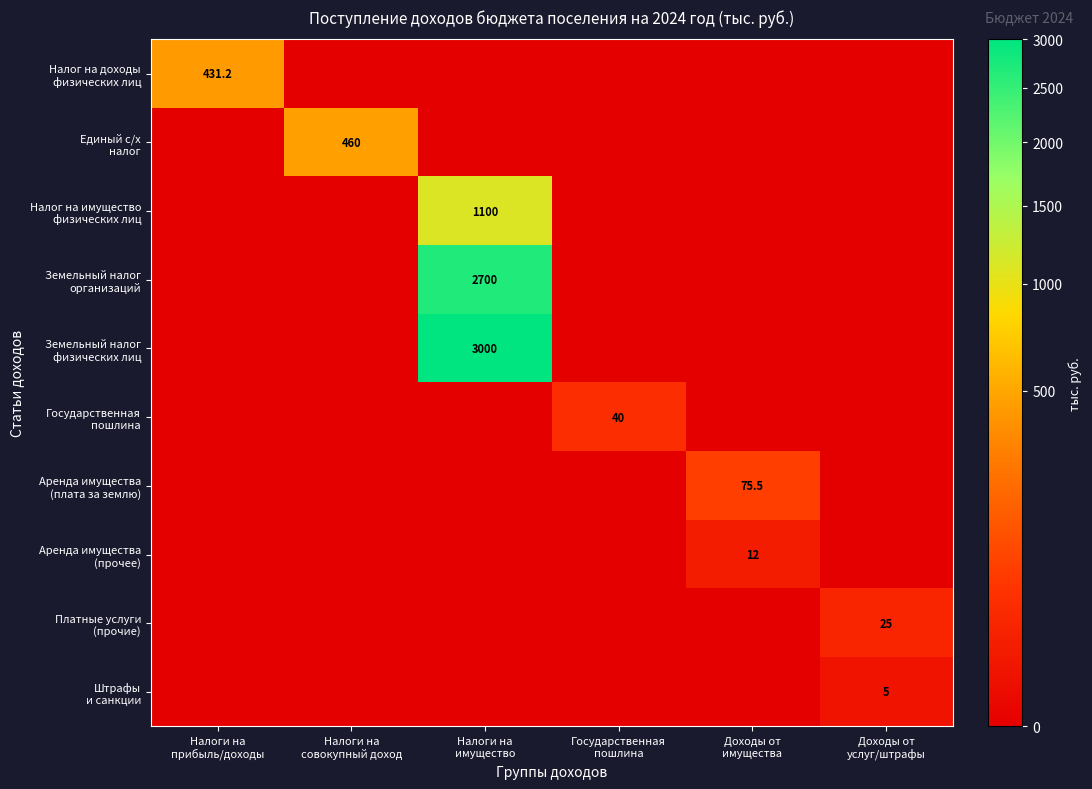

What is the approximate value of Налог на имущество физических лиц at Налоги на имущество?

1100.0